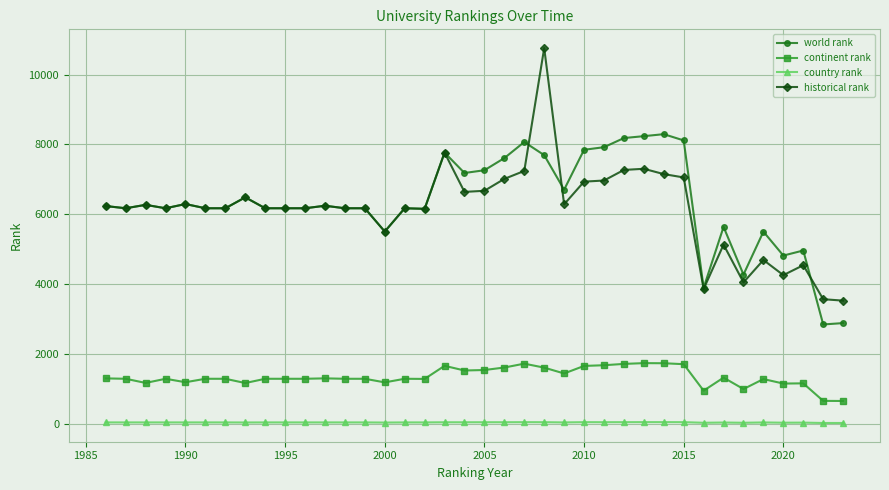

At how many categories does at least one series exceed 2484?

38